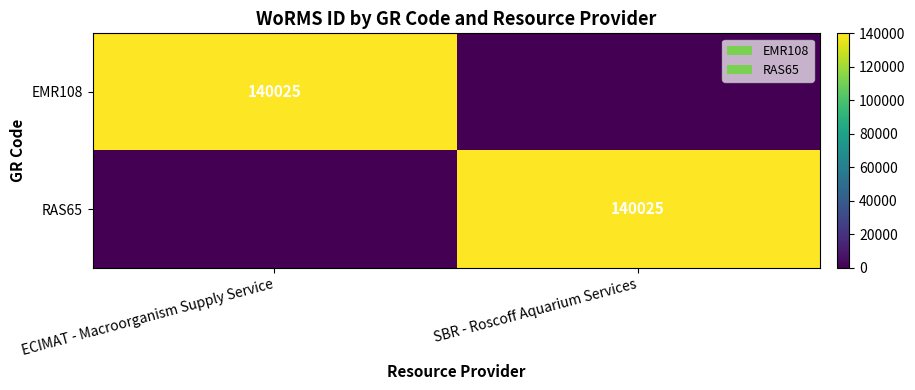

The EMR108 series shows 140025 at ECIMAT - Macroorganism Supply Service. True or false?

True